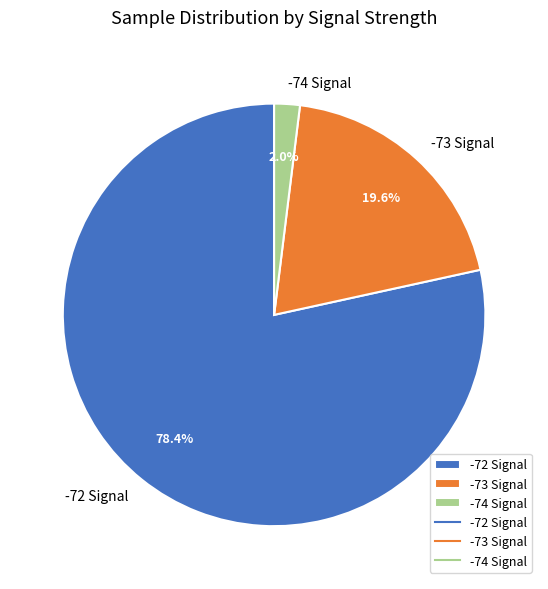

Rank the categories by value from lowest to highest.

-74 Signal, -73 Signal, -72 Signal